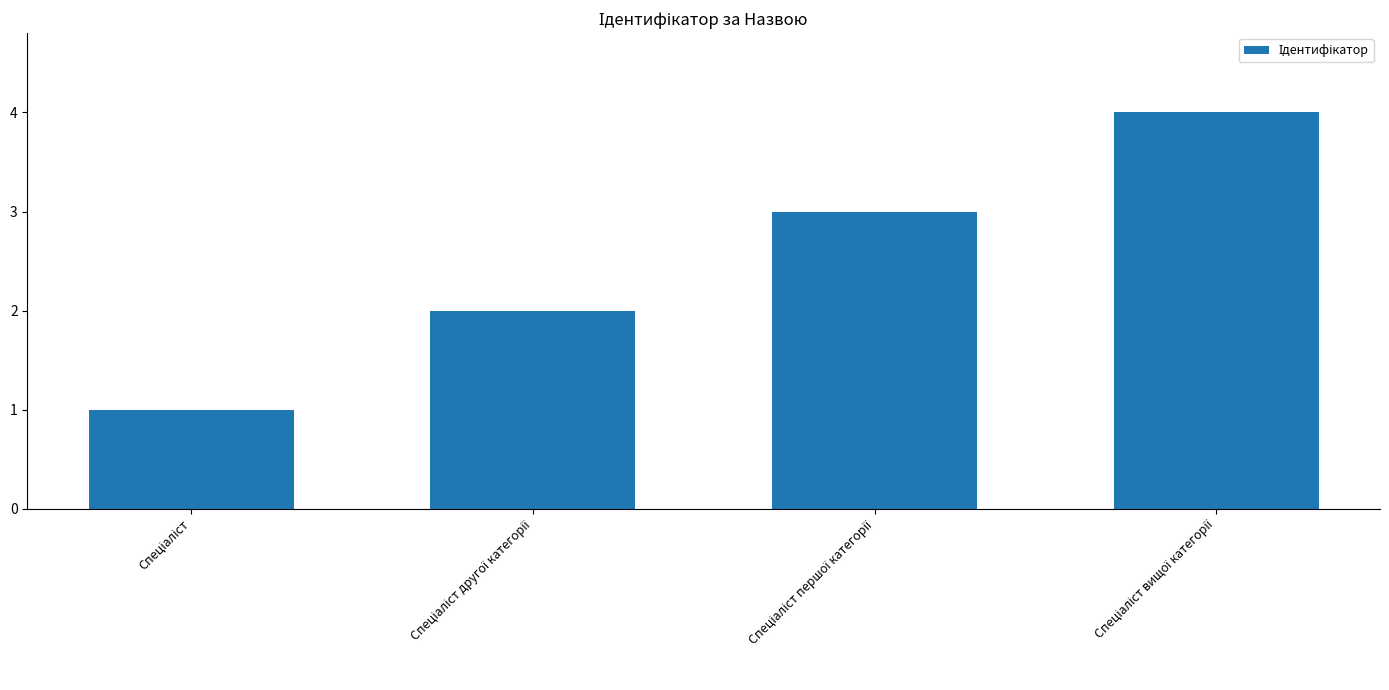

What is the sum of all values?

10